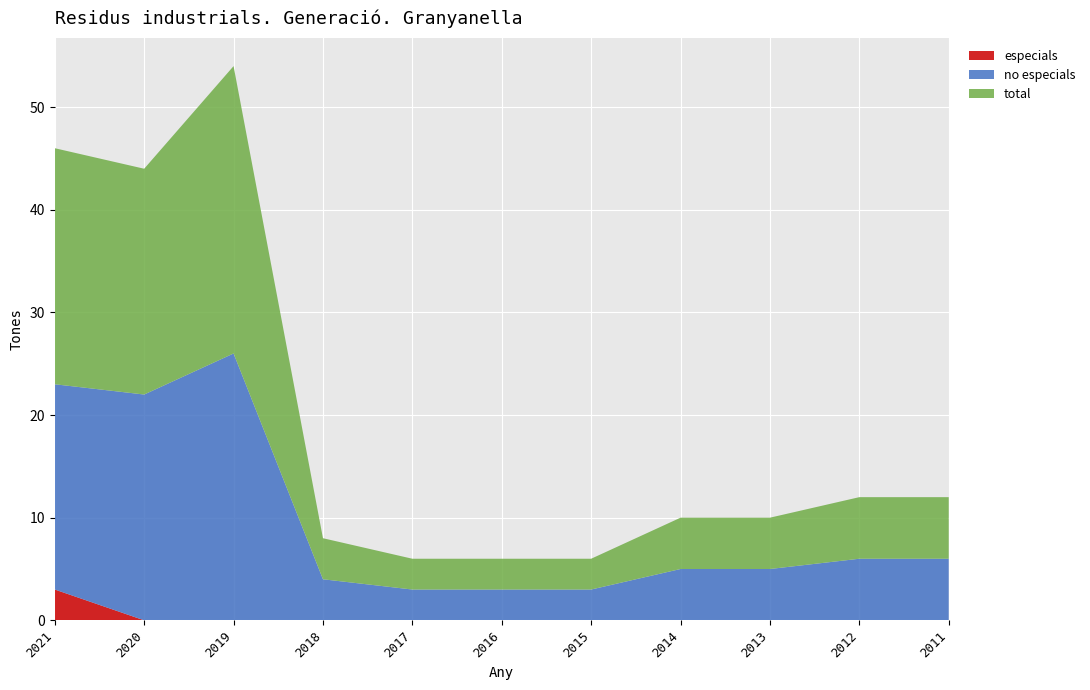

Reading left to right, transcribe all the data shown in this chart.

especials: 2021=3	2020=0	2019=0	2018=0	2017=0	2016=0	2015=0	2014=0	2013=0	2012=0	2011=0
no especials: 2021=20	2020=22	2019=26	2018=4	2017=3	2016=3	2015=3	2014=5	2013=5	2012=6	2011=6
total: 2021=23	2020=22	2019=28	2018=4	2017=3	2016=3	2015=3	2014=5	2013=5	2012=6	2011=6